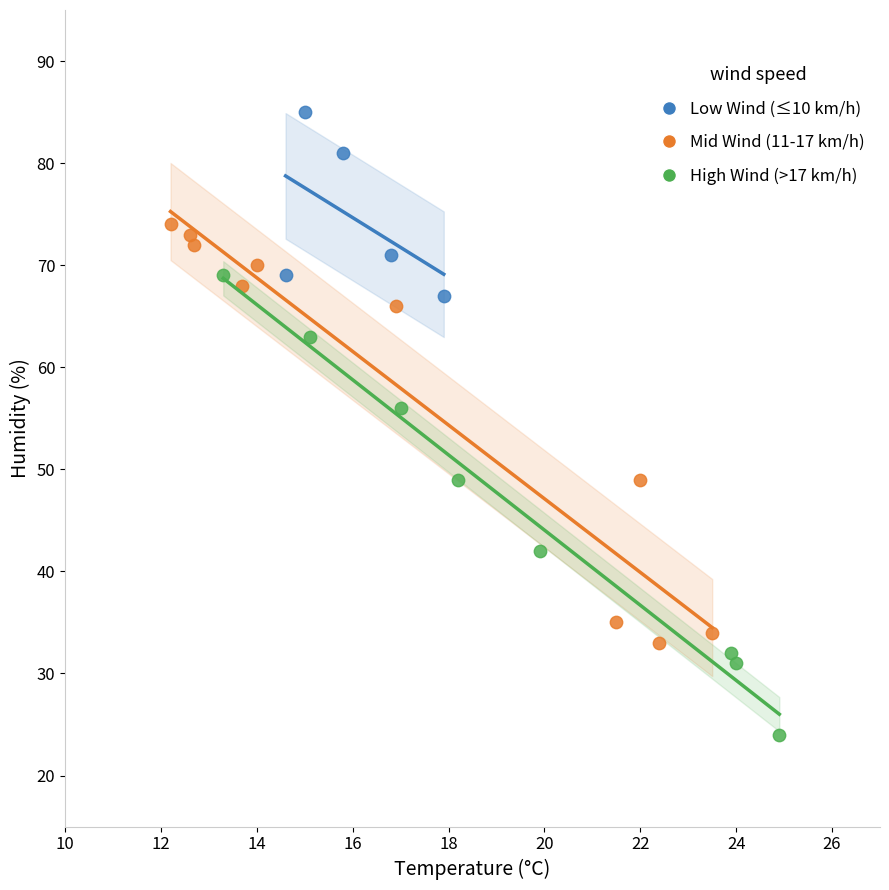

Which series reaches the maximum Y coordinate?

Low Wind (≤10 km/h)